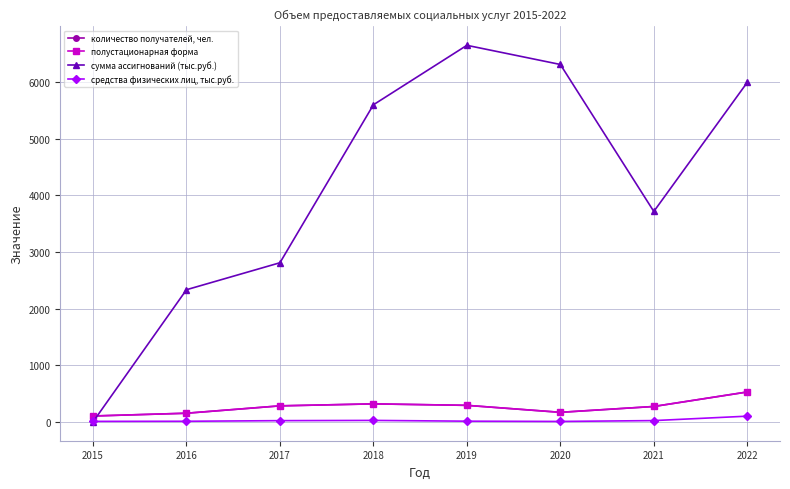

Is this an area chart (filled region under the line)?

No